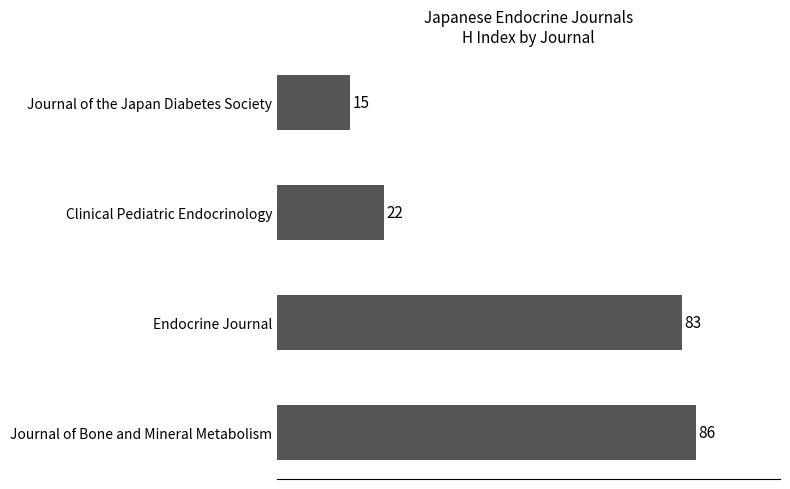

At which category does the chart reach its minimum across all series?

Journal of the Japan Diabetes Society